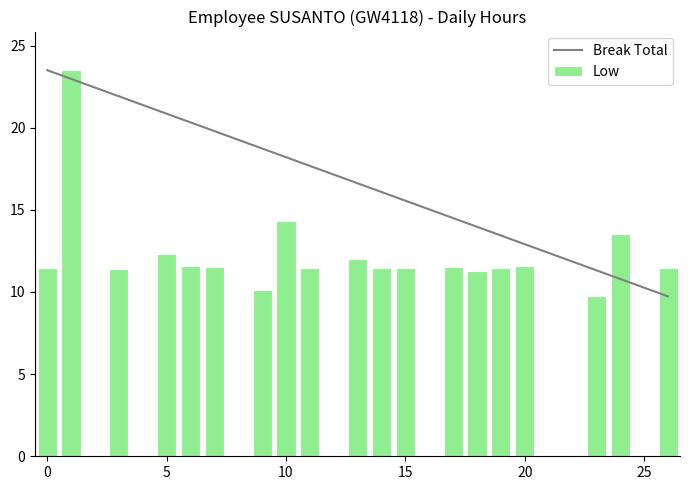

How many data points in Low are above 11?

17